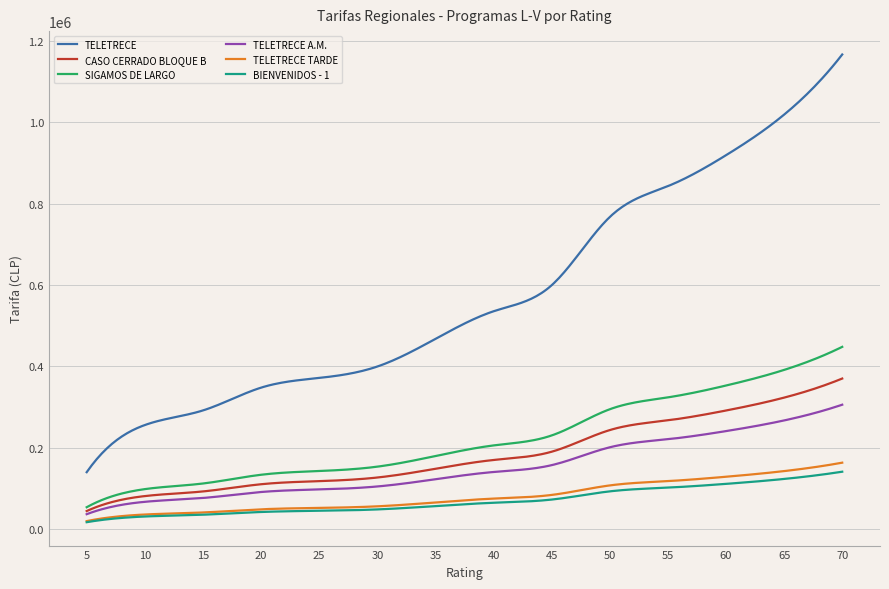

What is the highest value of the TELETRECE A.M. series?

305700.0